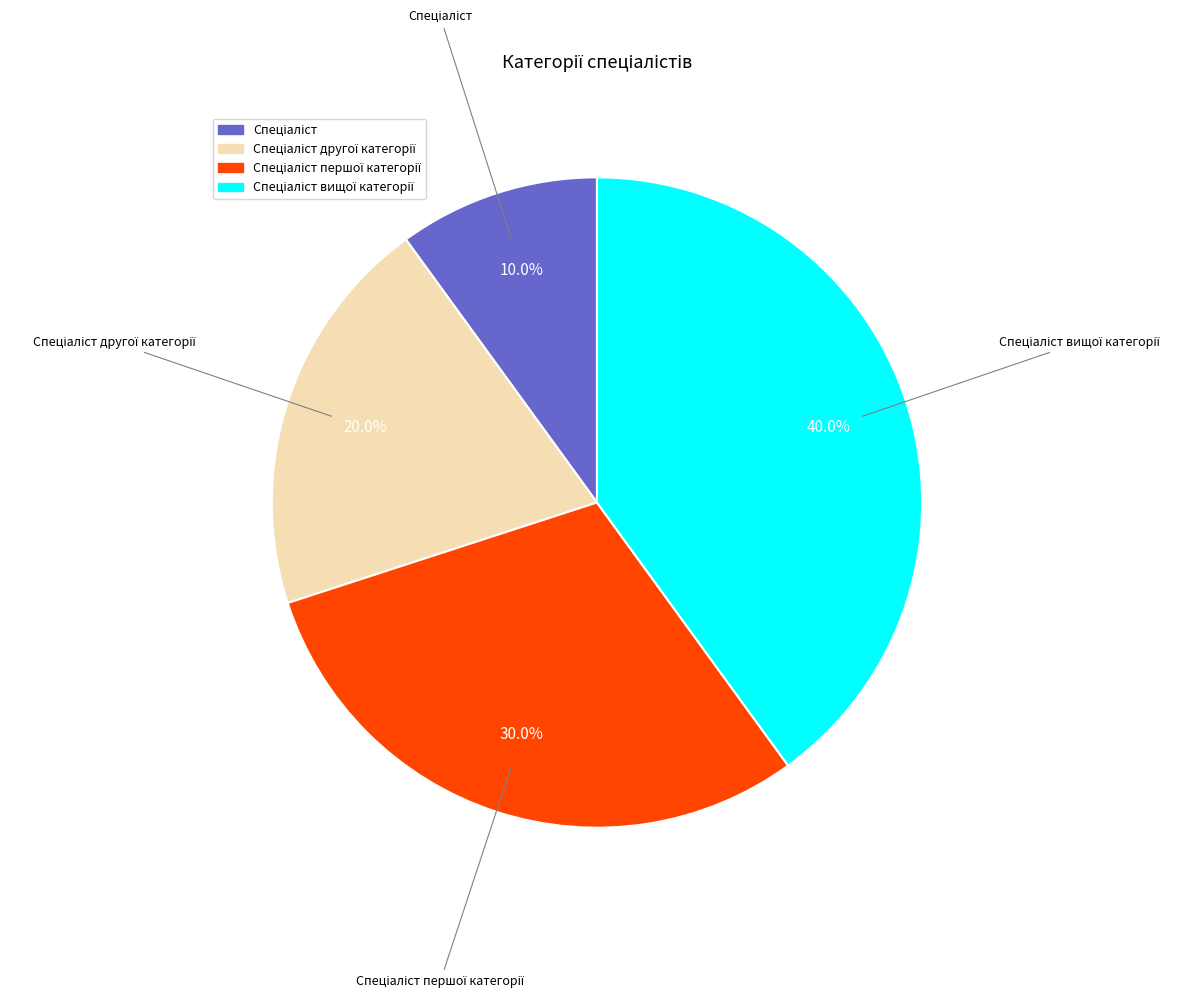

Is there a majority slice in this chart?

No